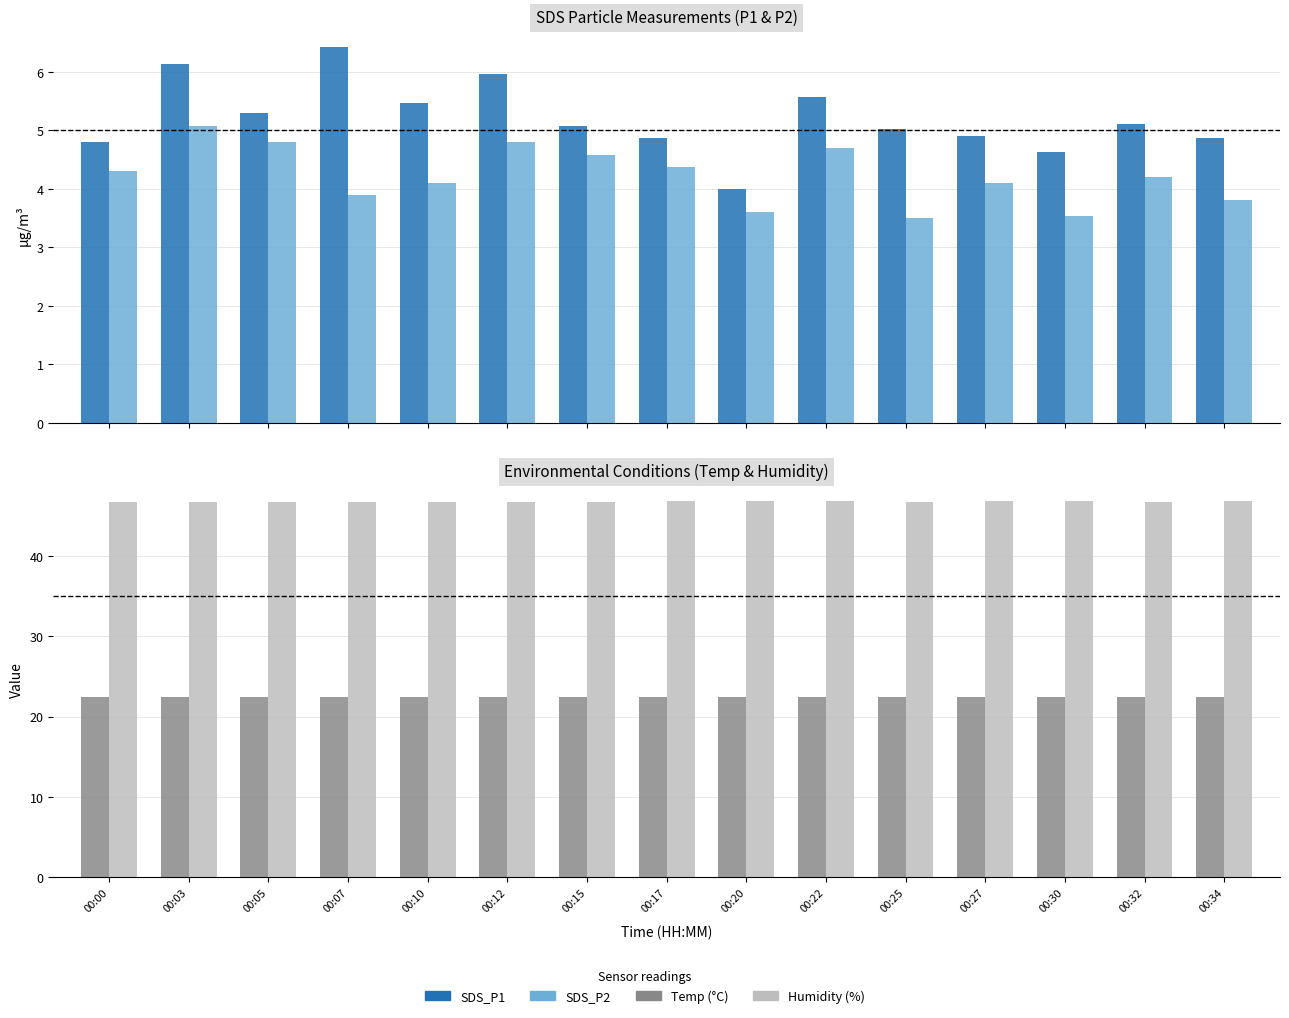

How many distinct data groups are displayed?

4